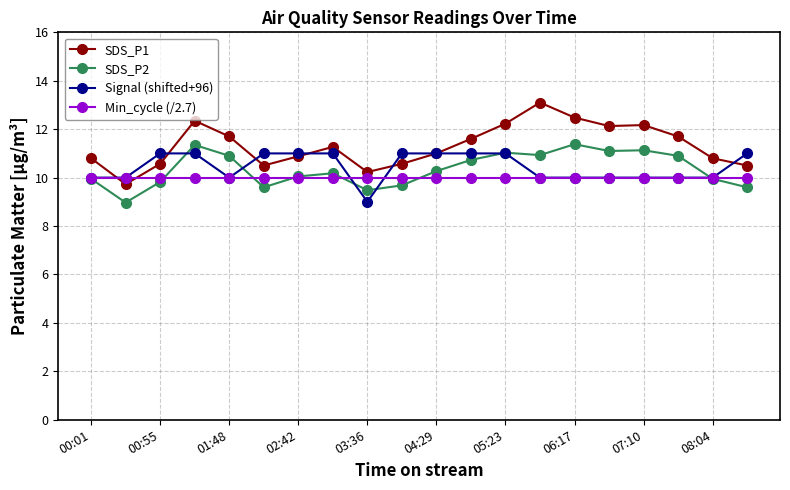

What is the smallest value displayed?

9.0